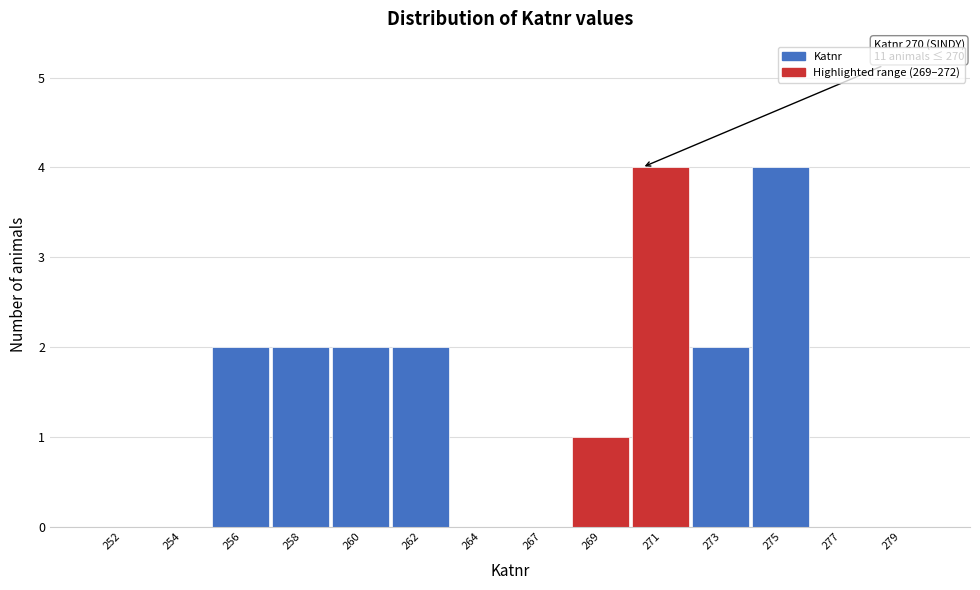

Reading left to right, transcribe all the data shown in this chart.

252=0	254=0	256=2	258=2	260=2	262=2	264=0	267=0	269=1	271=4	273=2	275=4	277=0	279=0